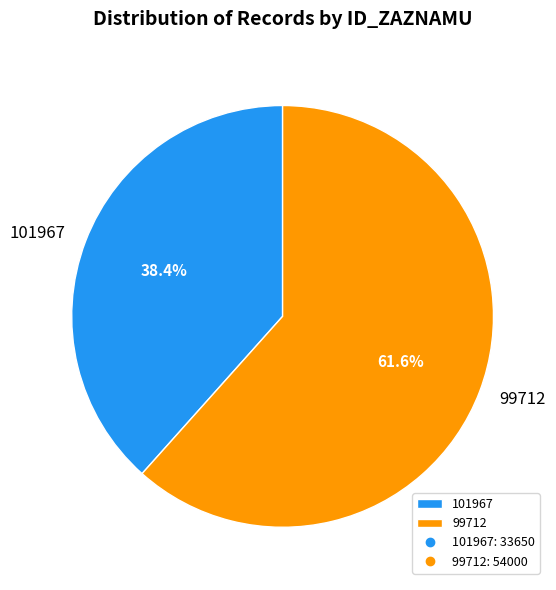

Does any single category account for the majority?

Yes